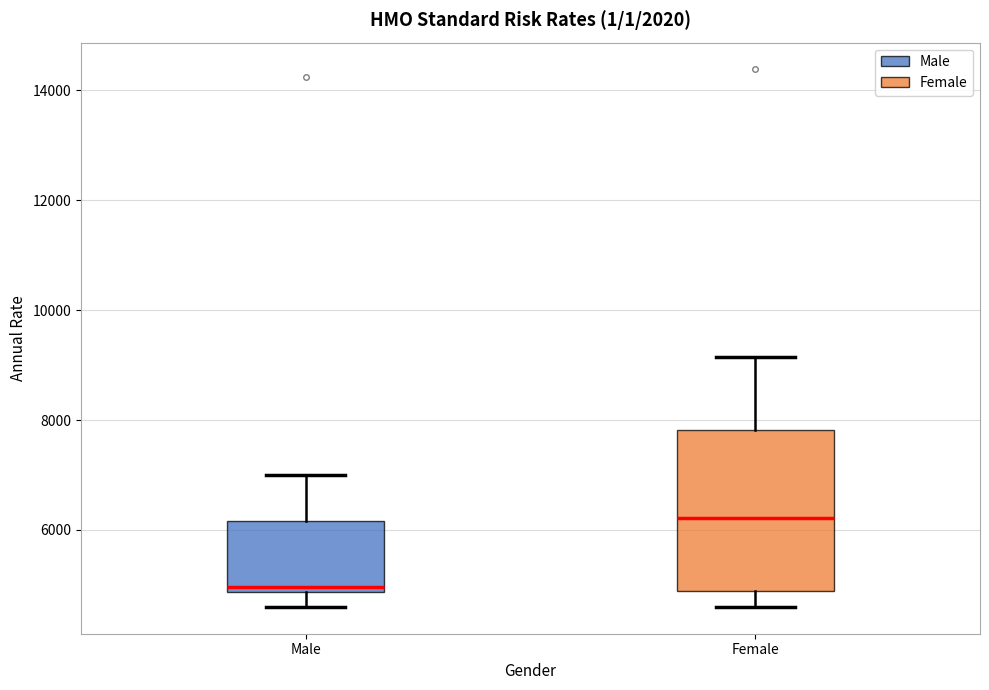

Reading left to right, transcribe this box plot: for each box, give where its median line is, the range the box spans, and where its two whiskers end, as read against the y-axis. The values are not printed on the chart, so give them approximately, as read against the axis.

Male: median 5000, box 4800 to 6200, whiskers 4600 to 7000
Female: median 6200, box 4800 to 7800, whiskers 4600 to 9200